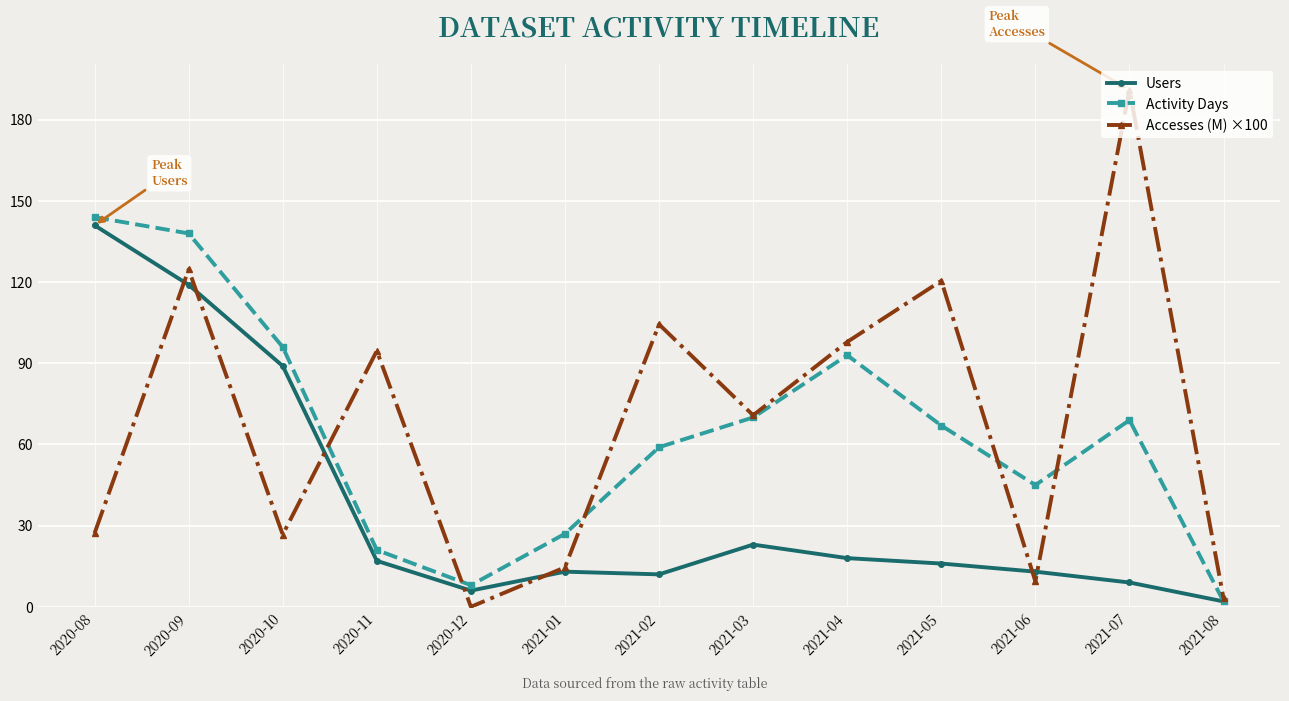

True or false: Accesses (M) ×100 and Activity Days intersect in this chart.

True